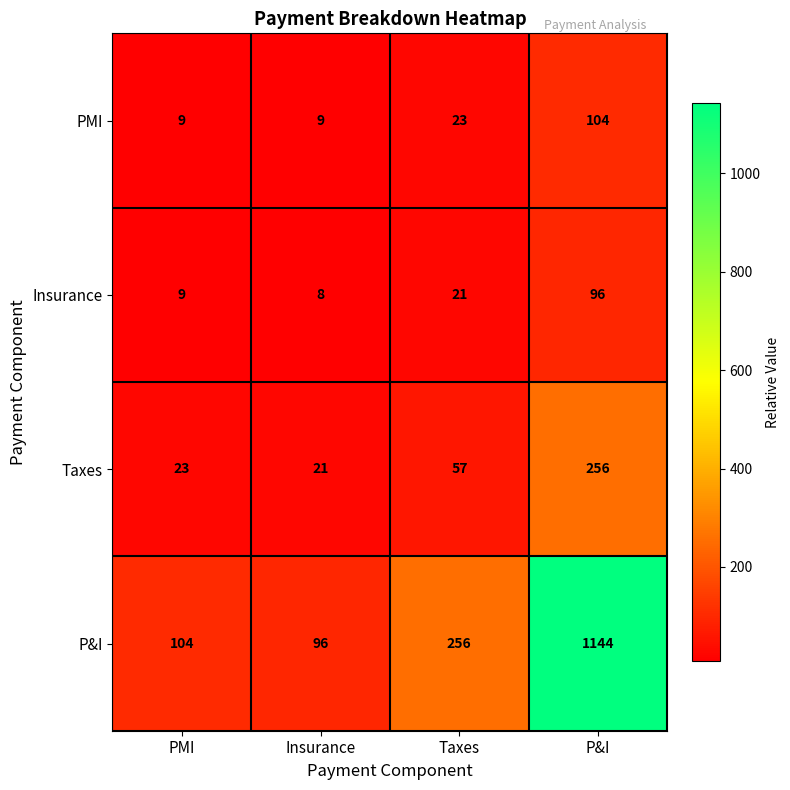

Which series has the largest range (max minus min)?

P&I